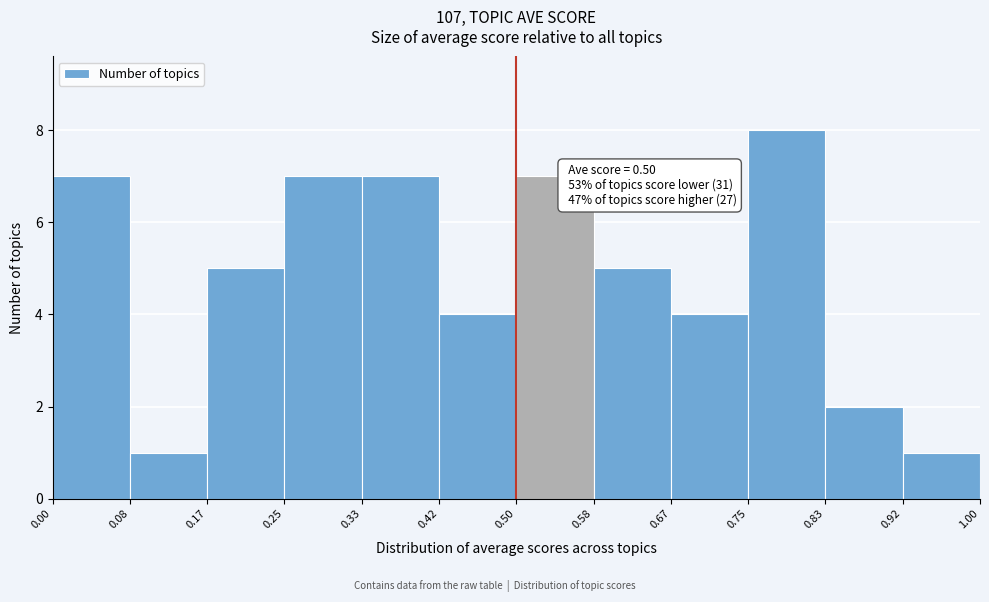

Which range on the x-axis has the tallest bar?

0.75 to 0.83